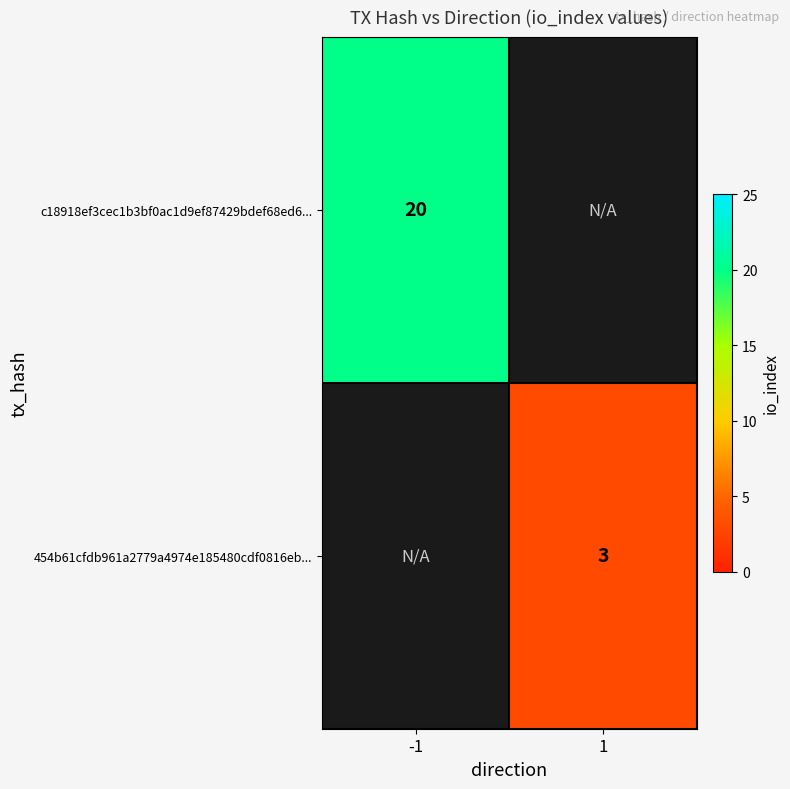

Is the value of 454b61cfdb961a2779a4974e185480cdf0816eb... at 1 greater than the value of c18918ef3cec1b3bf0ac1d9ef87429bdef68ed6... at -1?

No